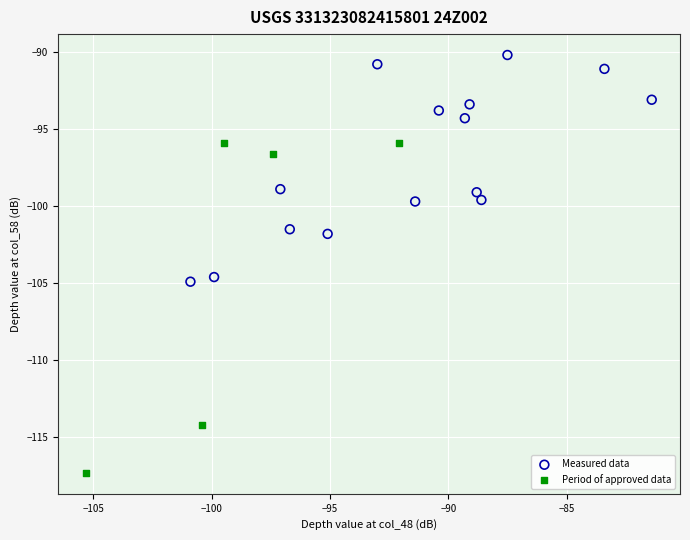

Which series reaches the maximum Y coordinate?

Measured data